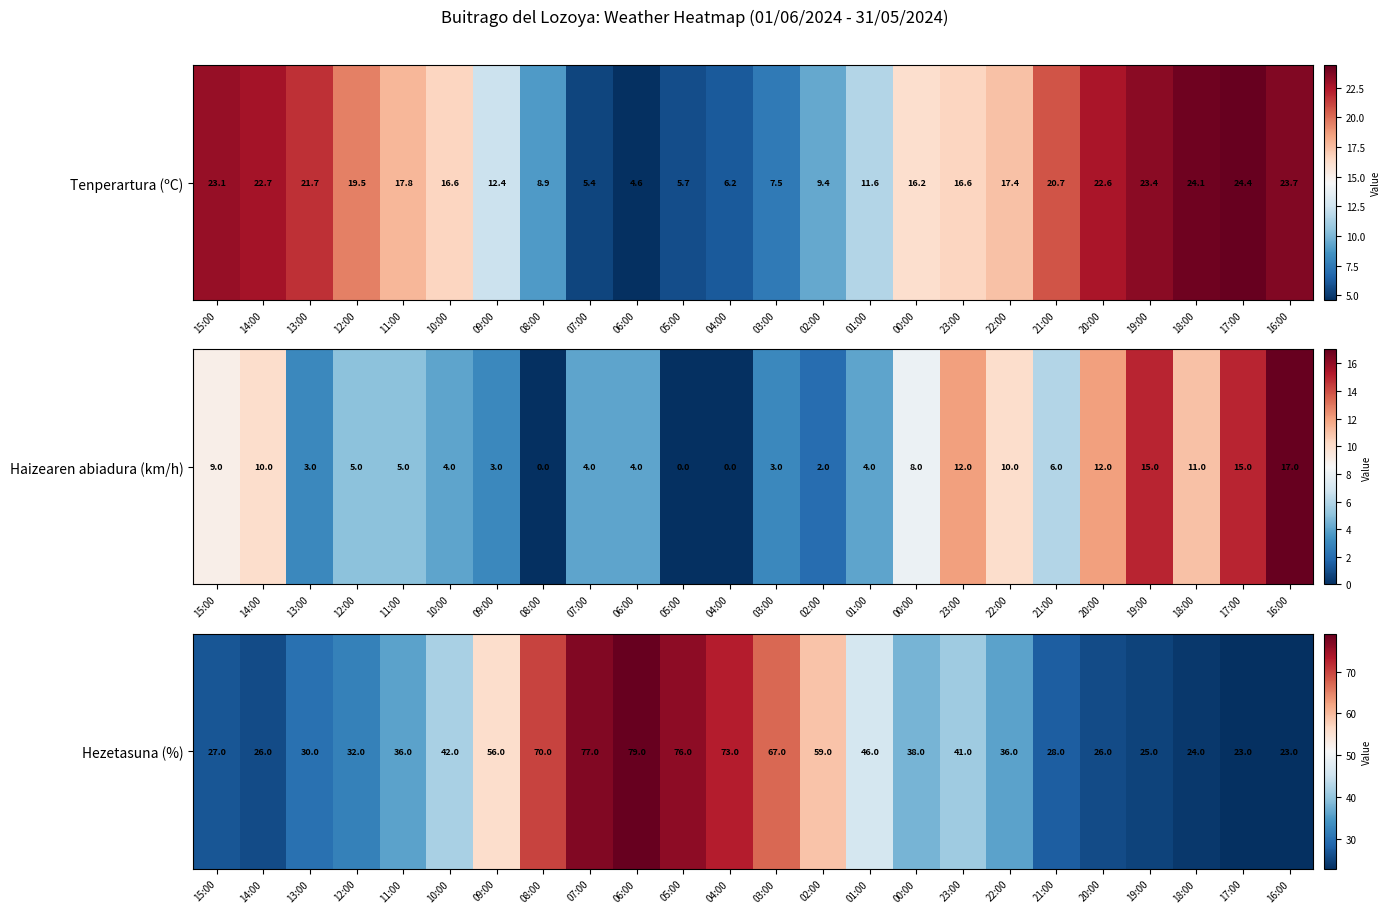

At which label is the value closest to 51?

09:00